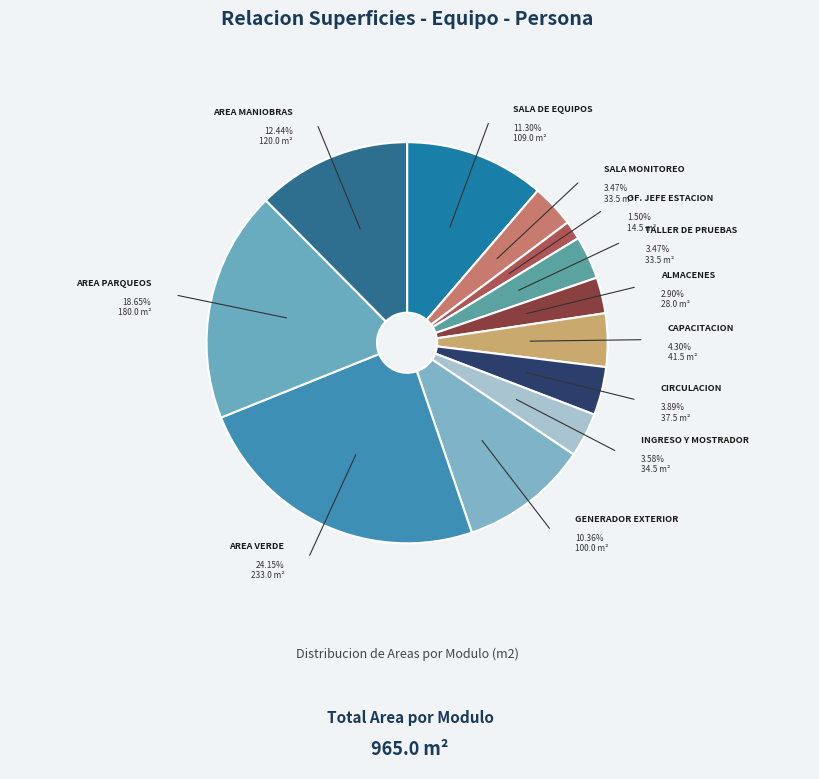

To the nearest percent, what is the average slice percentage?

8%